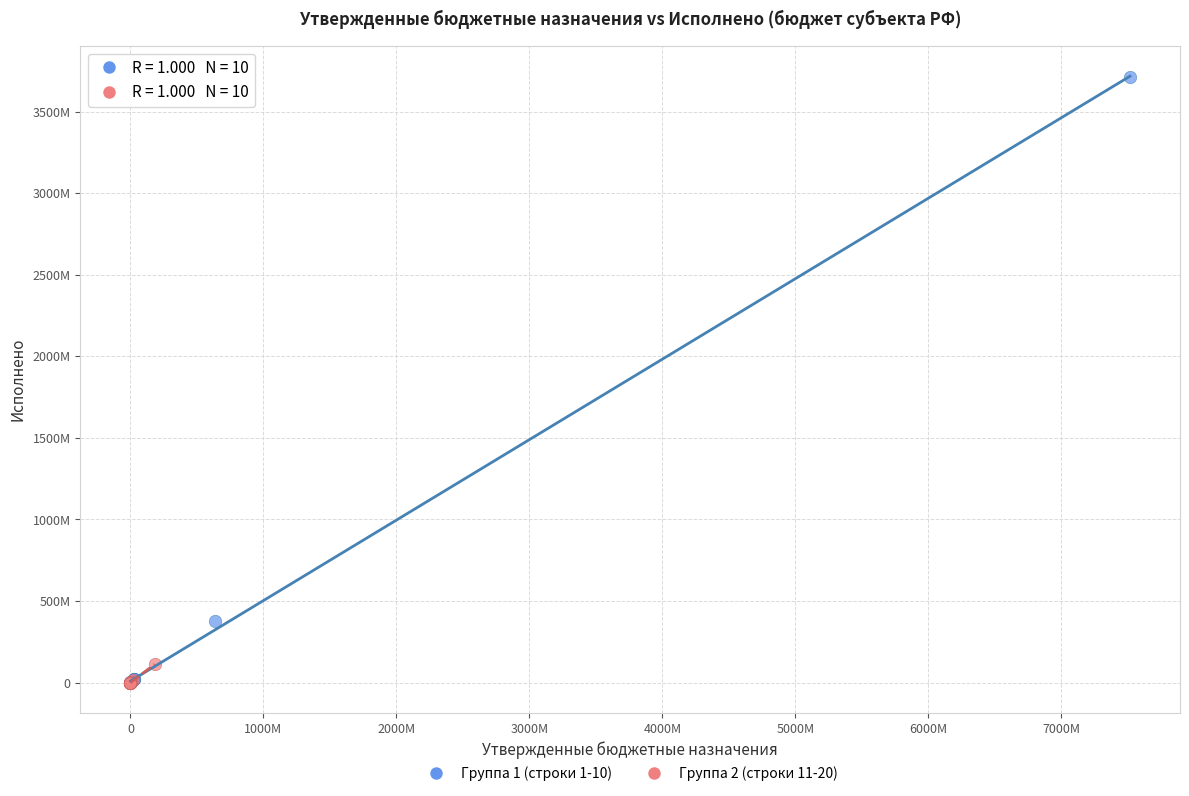

What are all the series names shown in the legend?

Группа 1 (строки 1-10), Группа 2 (строки 11-20)